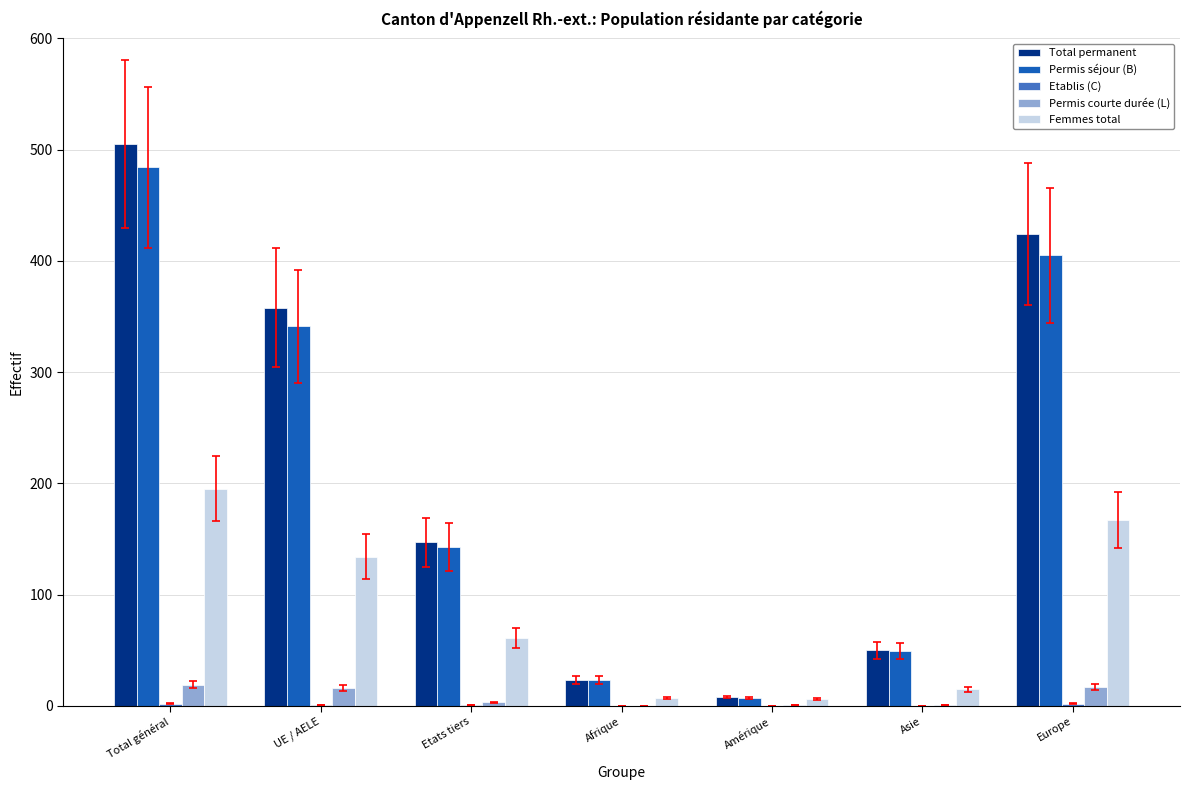

The value of Total permanent at Etats tiers is 253. True or false?

False